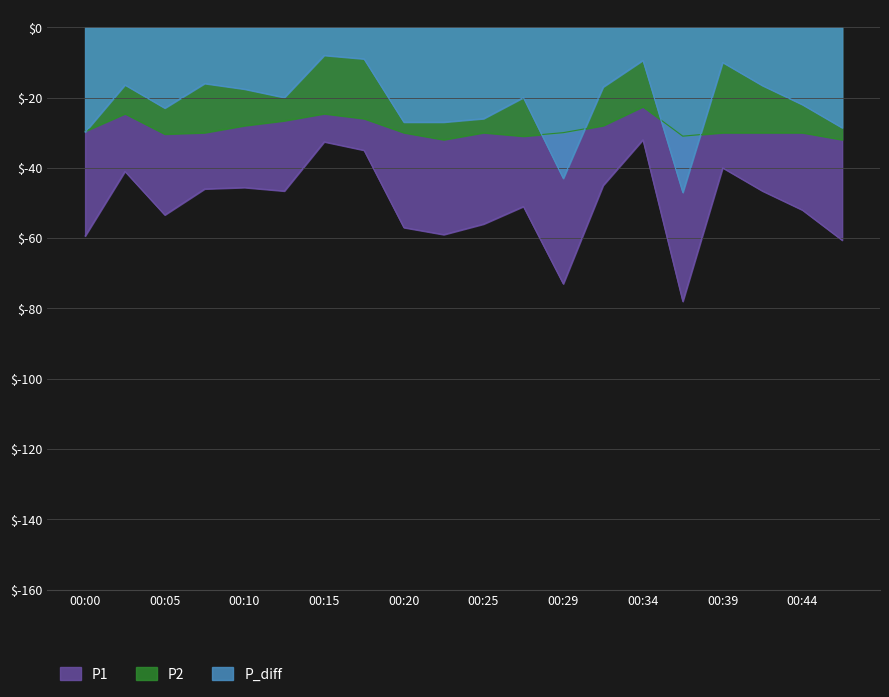

How many data points in P2 are above -30?

8